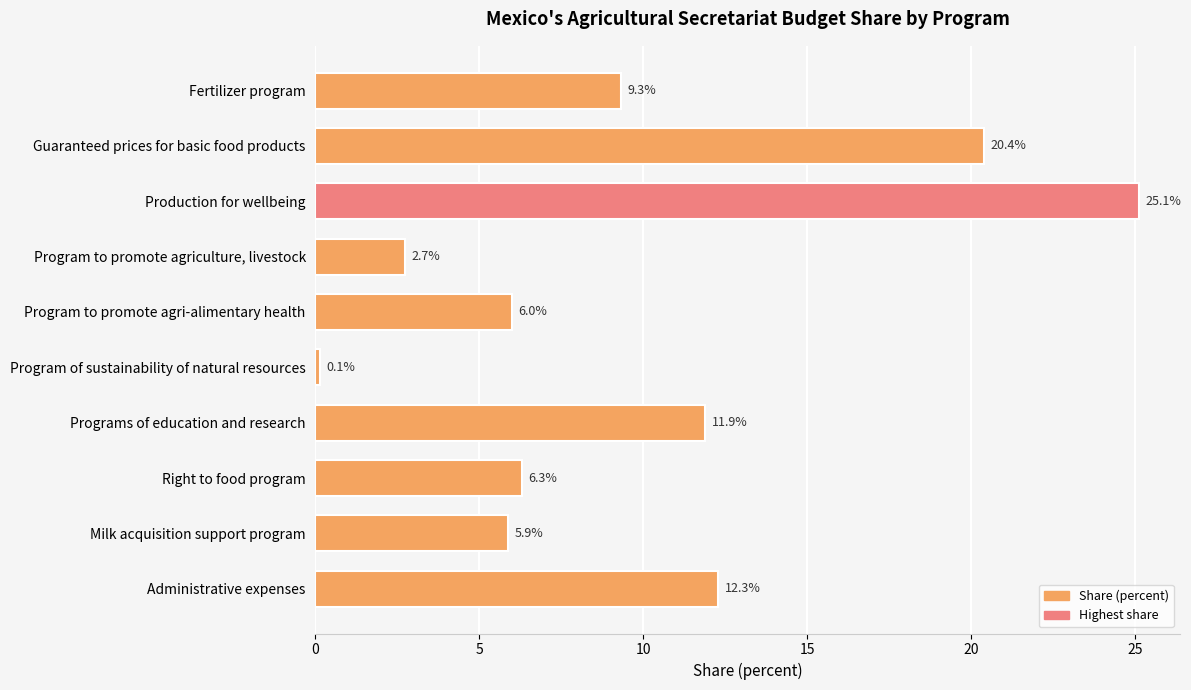

What is the label of the 10th bar from the bottom?

Fertilizer program